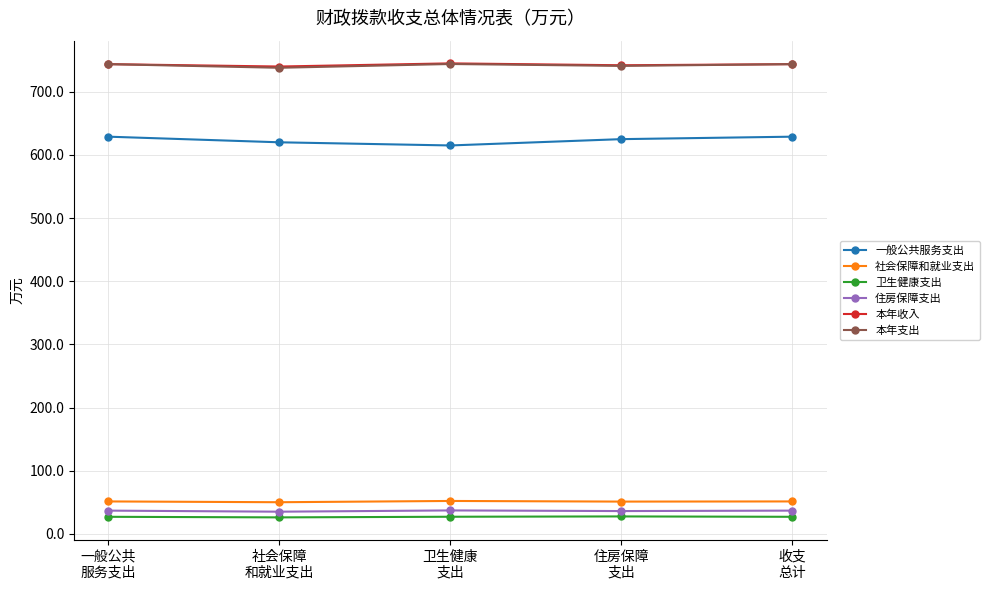

How many data points in 本年支出 are above 743?

3